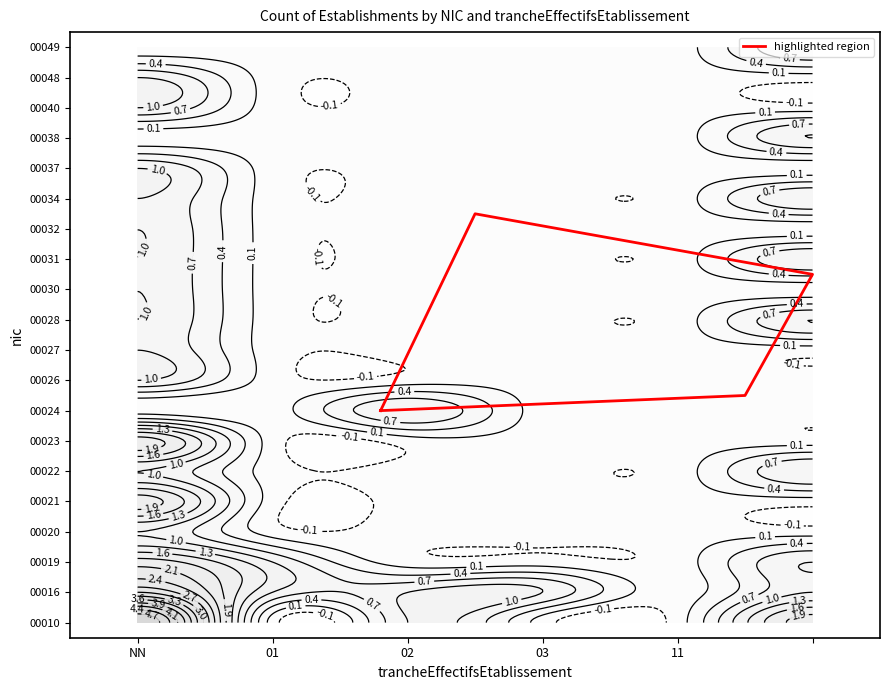

What is the difference between the maximum and minimum values?

6.5